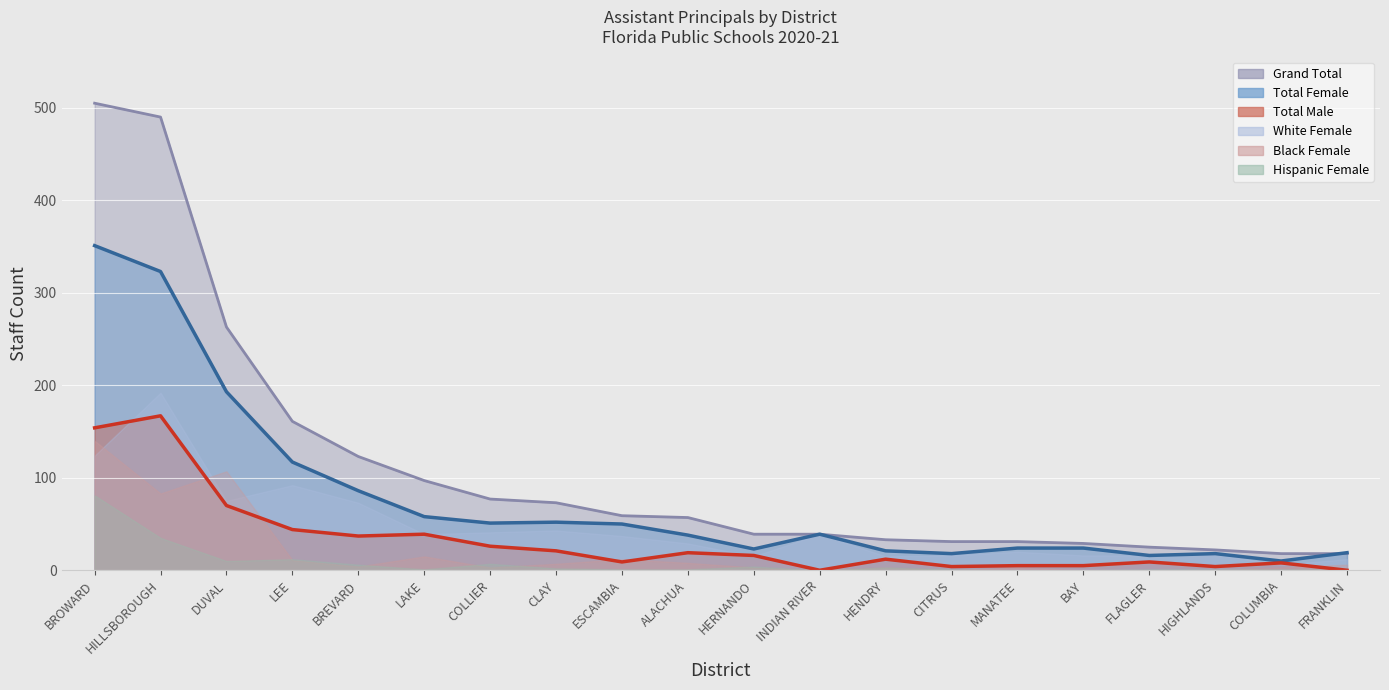

At which label is Total Male closest to 83?

DUVAL